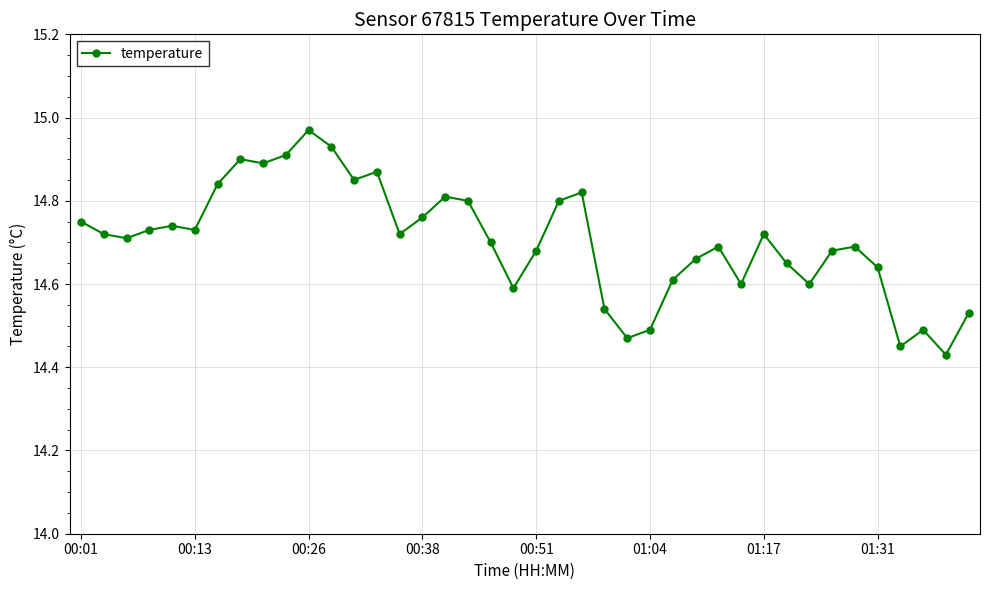

What is the difference between the maximum and minimum values?

0.5